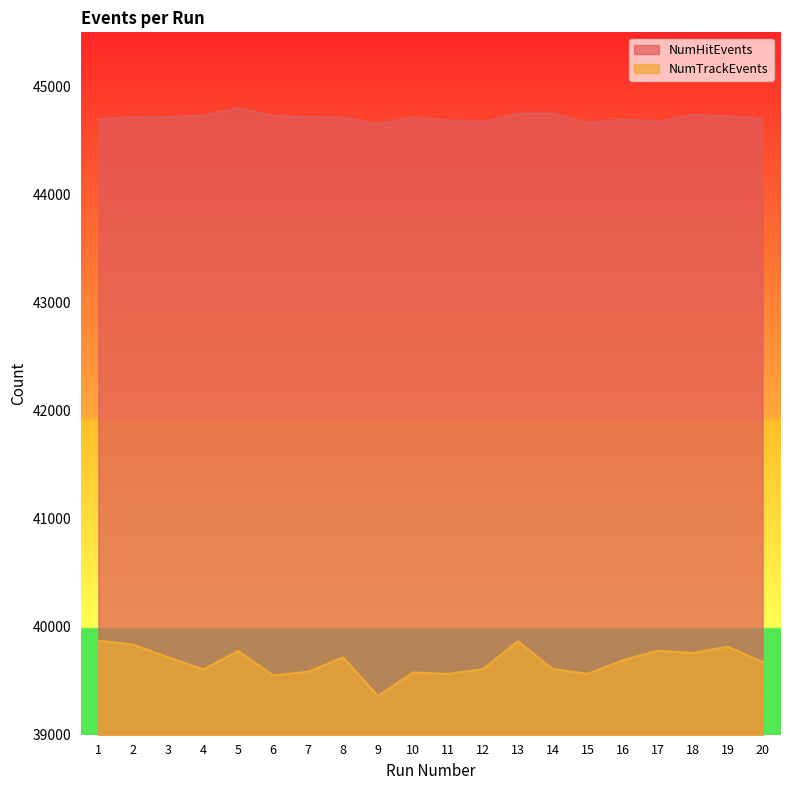

What are all the series names shown in the legend?

NumHitEvents, NumTrackEvents